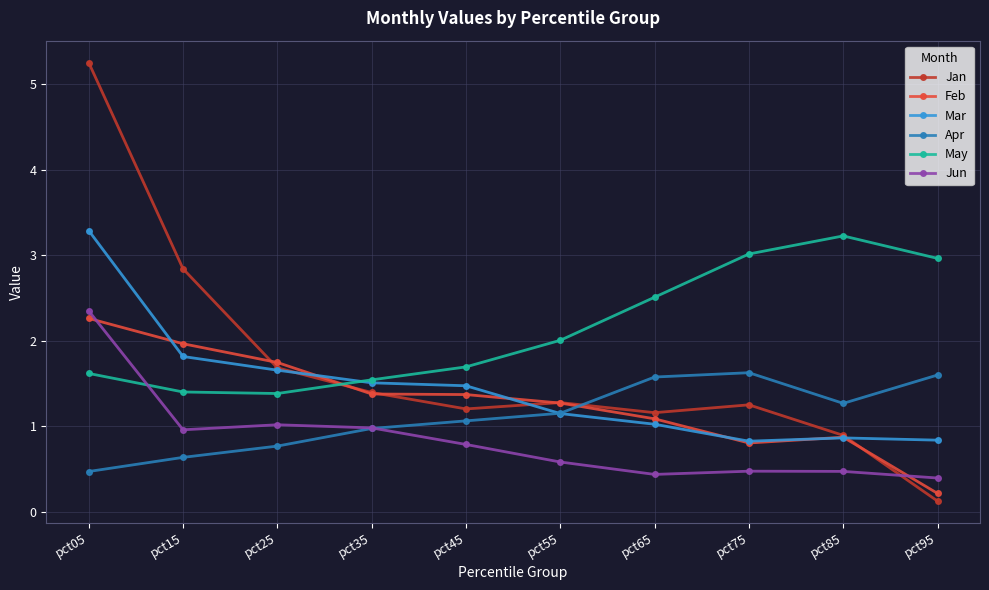

What is the value of the Feb point at the 1st from the left?

2.3